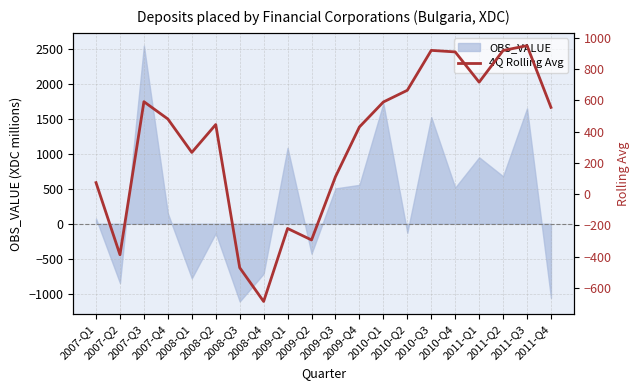

Between 2009-Q1 and 2011-Q3, which is larger?

2011-Q3